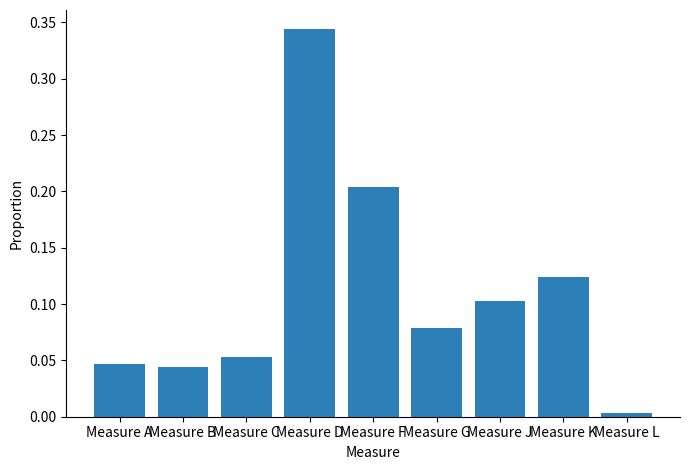

Which label corresponds to the largest value in the chart?

Measure D